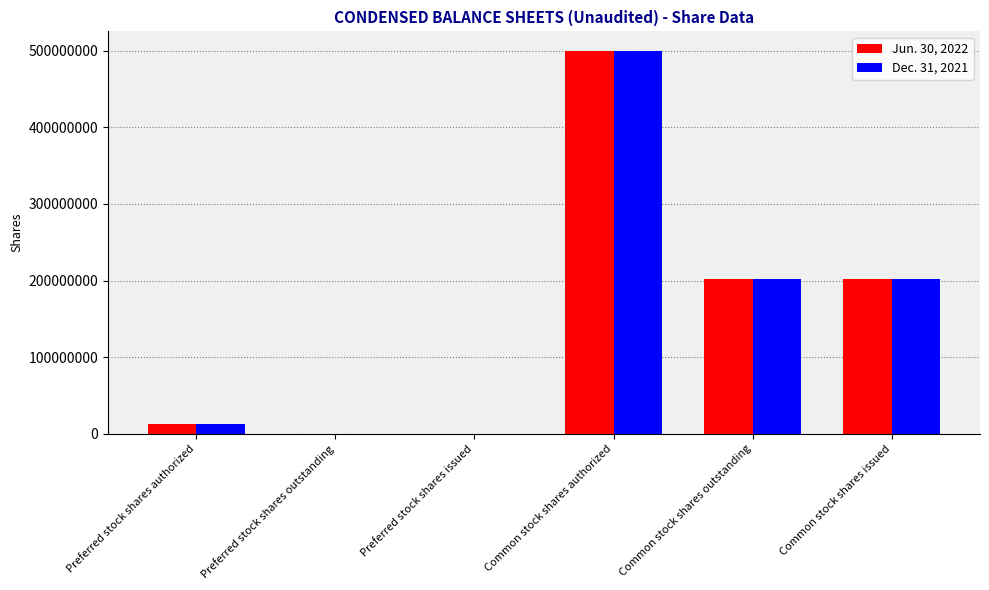

What is the total value across all series at Common stock shares issued?

404617456